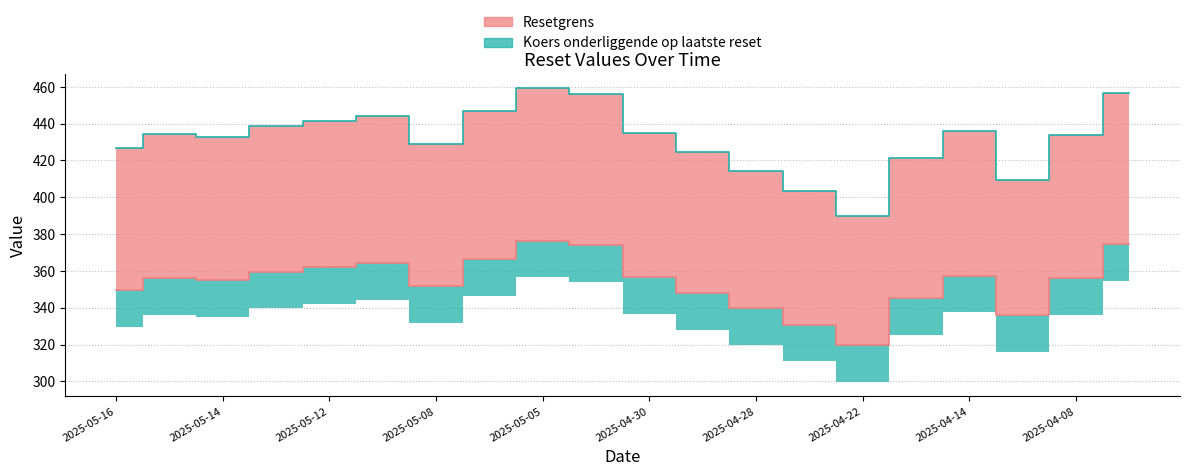

The Resetgrens series shows 373.8 at 2025-05-02. True or false?

True